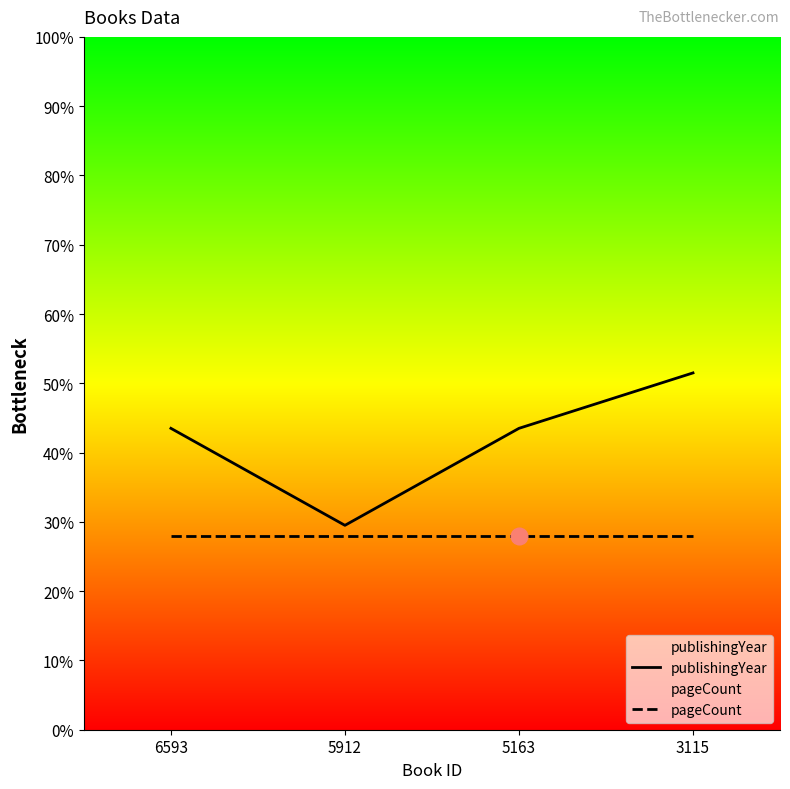

What is the value of the publishingYear point at the 4th from the left?

51.5